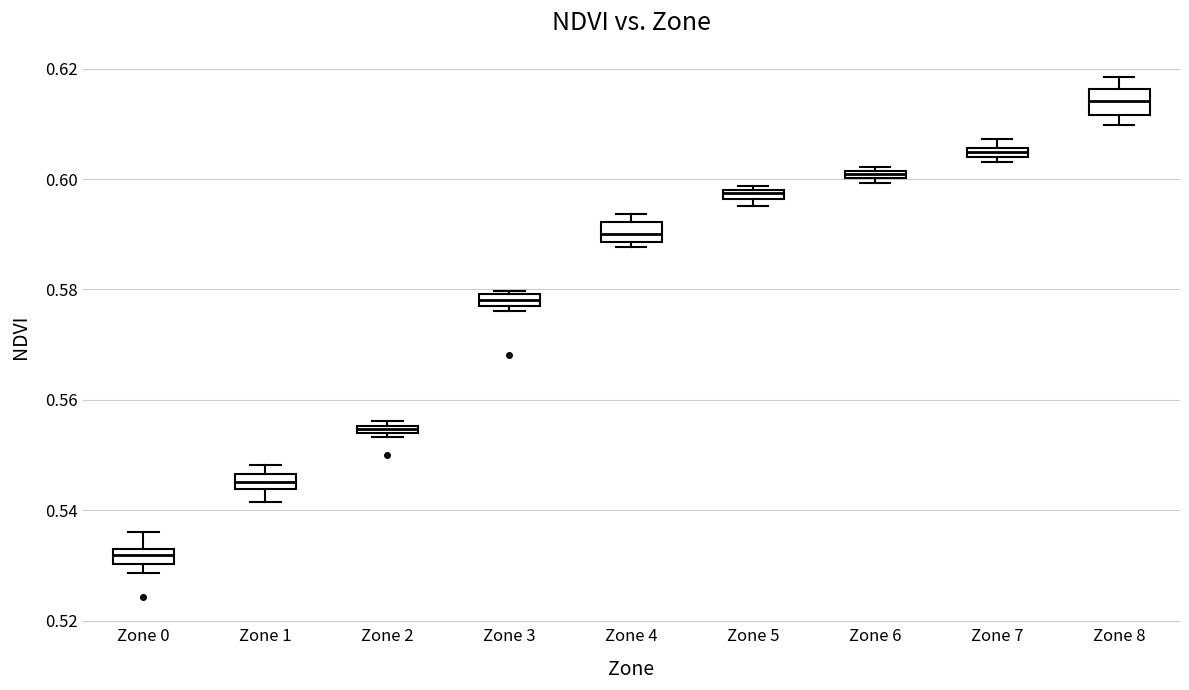

Which box's median line is the highest?

Zone 8